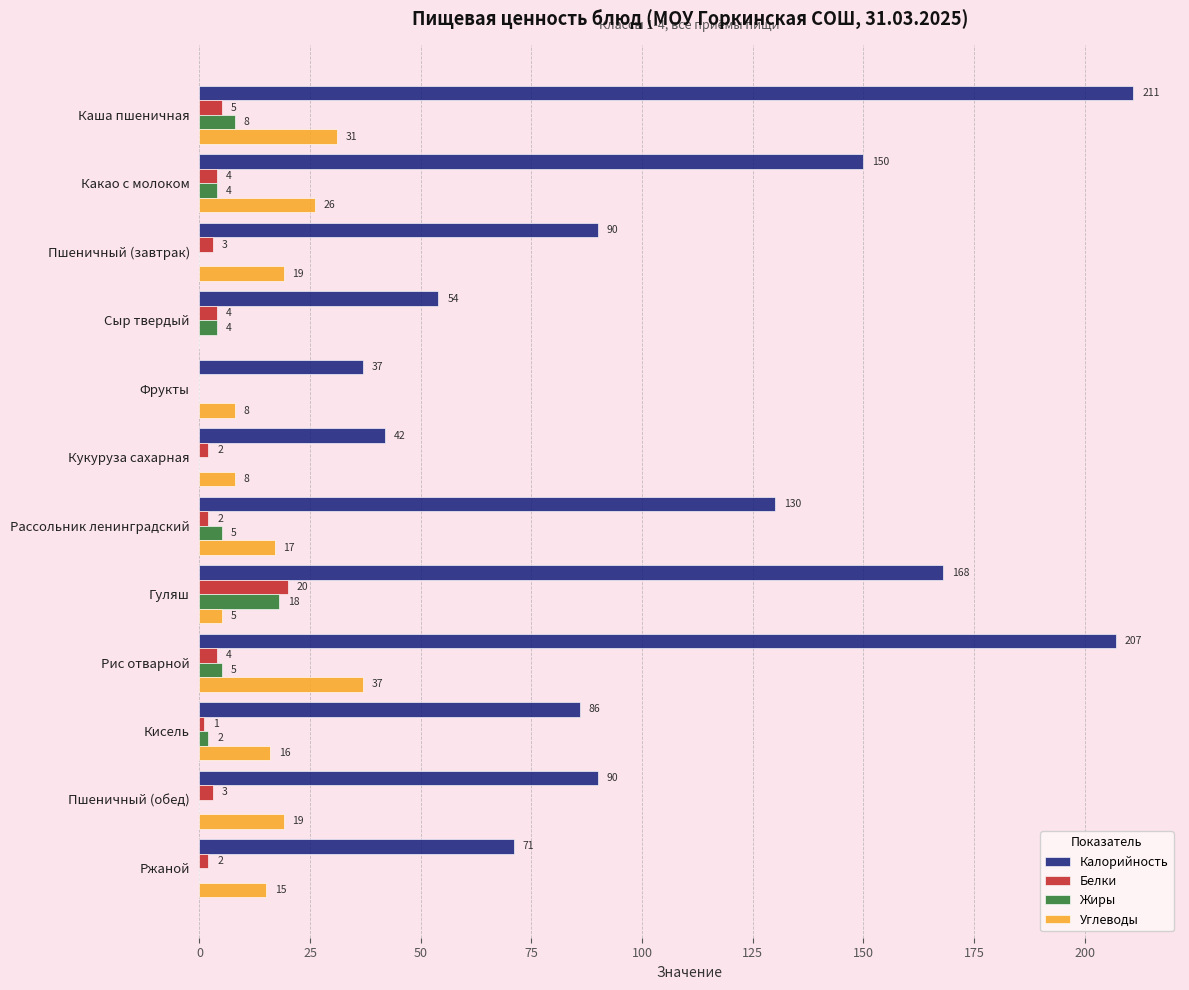

What is the total value across all series at Пшеничный (обед)?

112